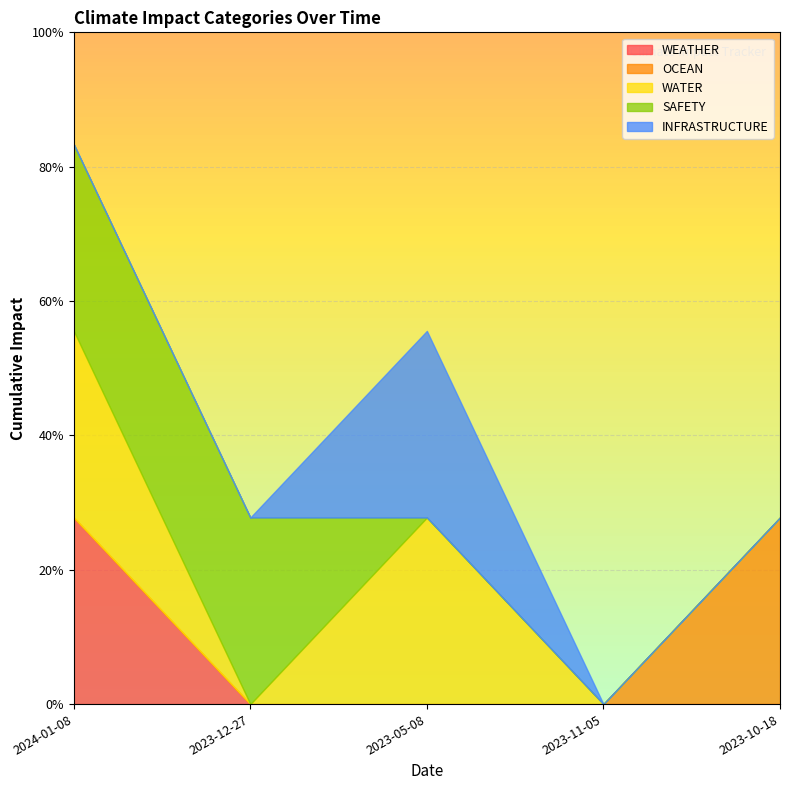

At which label is INFRASTRUCTURE closest to 0?

2024-01-08